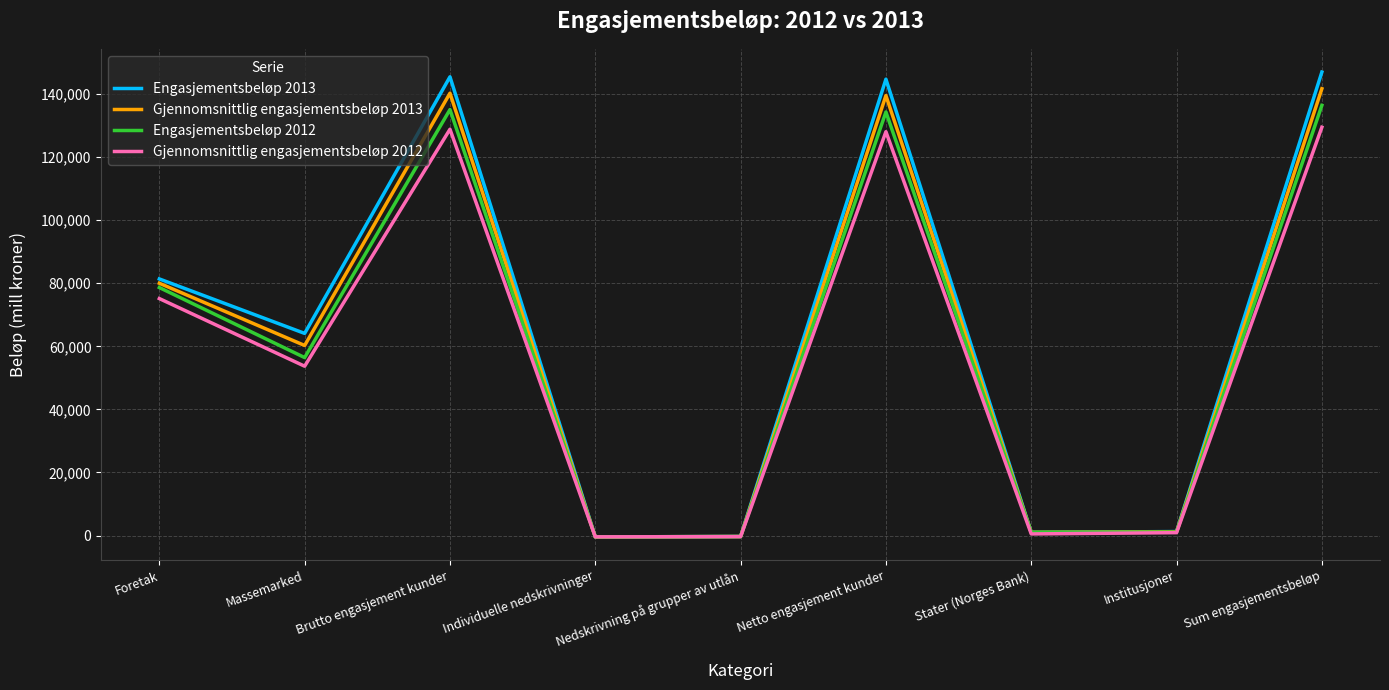

Rank the series by their average value, from lowest to highest.

Gjennomsnittlig engasjementsbeløp 2012, Engasjementsbeløp 2012, Gjennomsnittlig engasjementsbeløp 2013, Engasjementsbeløp 2013